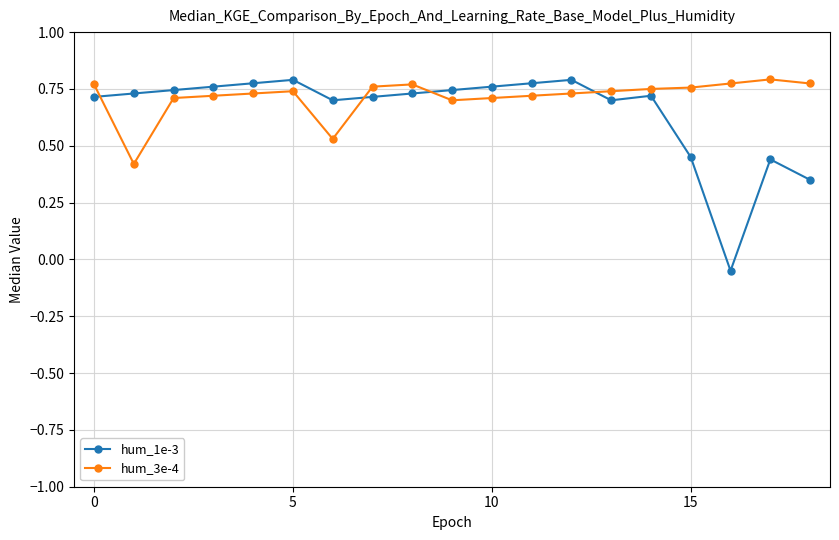

In hum_1e-3, how many points are lower than both neighbors (excluding endpoints)?

3